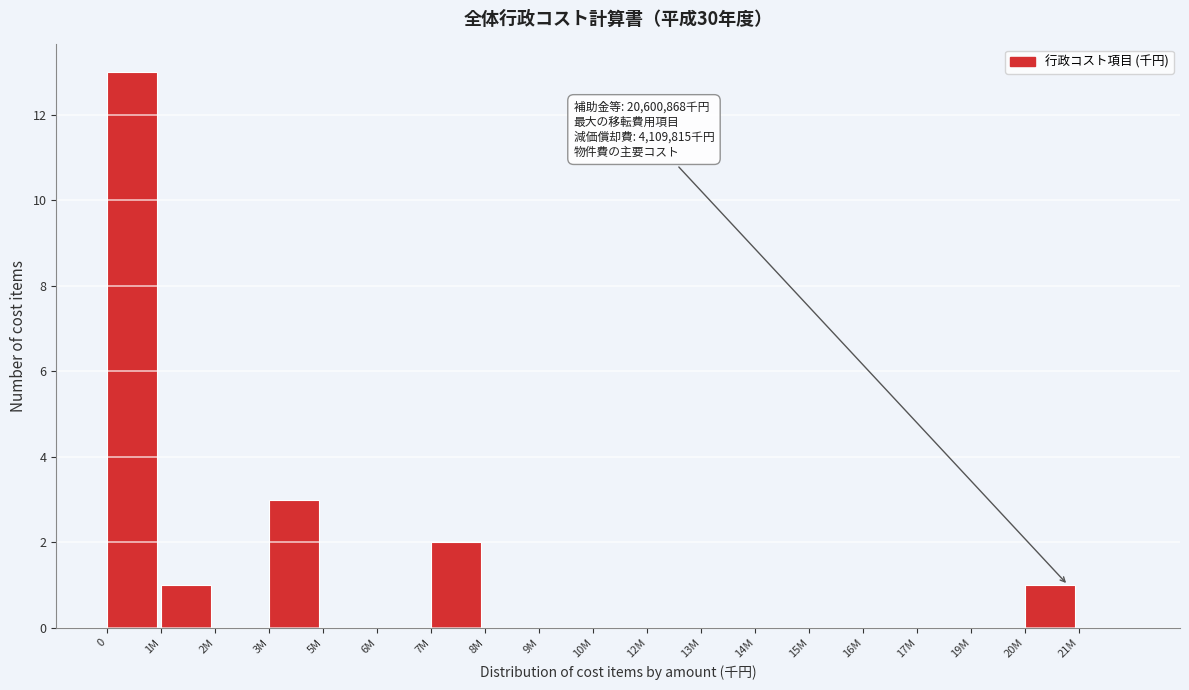

Reading right to left, extract all data points from this chart.

21M=0	20M=1	19M=0	17M=0	16M=0	15M=0	14M=0	13M=0	12M=0	10M=0	9M=0	8M=0	7M=2	6M=0	5M=0	3M=3	2M=0	1M=1	0=13